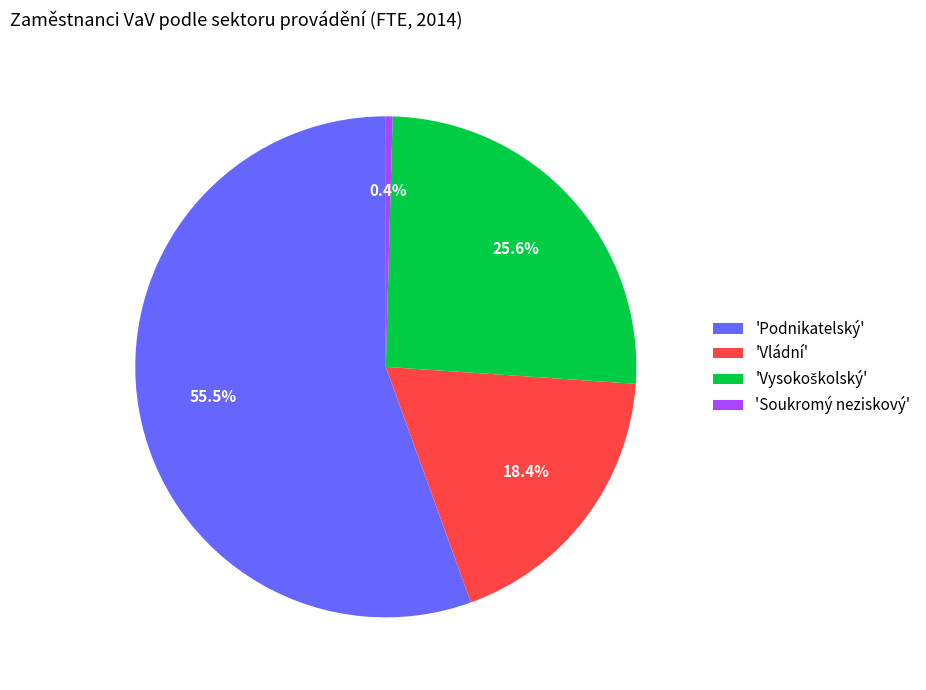

Is there any slice that represents more than half of the pie?

Yes